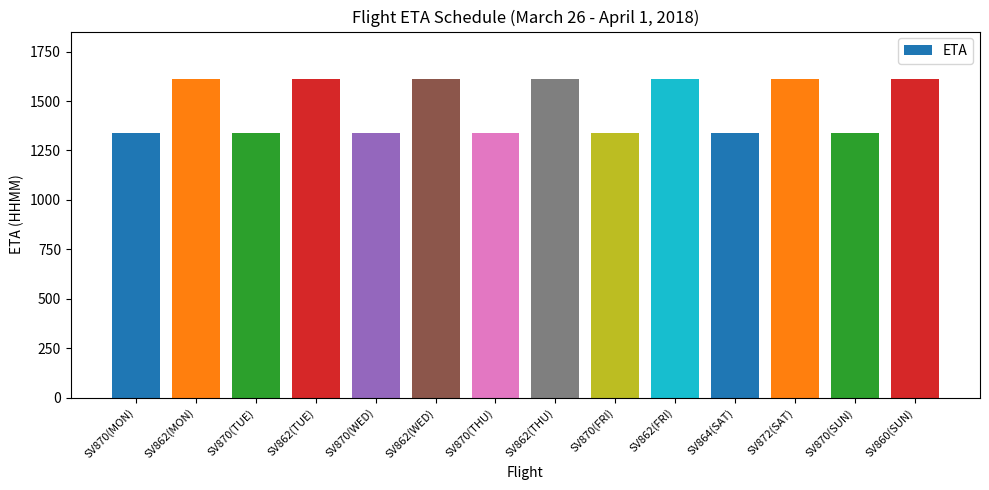

Reading left to right, transcribe all the data shown in this chart.

SV870(MON)=1340	SV862(MON)=1610	SV870(TUE)=1340	SV862(TUE)=1610	SV870(WED)=1340	SV862(WED)=1610	SV870(THU)=1340	SV862(THU)=1610	SV870(FRI)=1340	SV862(FRI)=1610	SV864(SAT)=1340	SV872(SAT)=1610	SV870(SUN)=1340	SV860(SUN)=1610